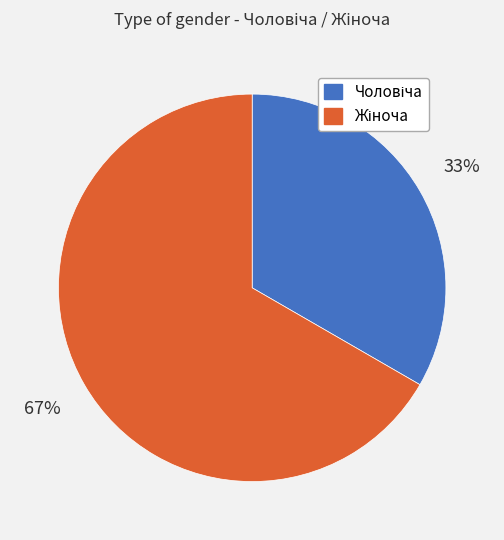

Does any single category account for the majority?

Yes